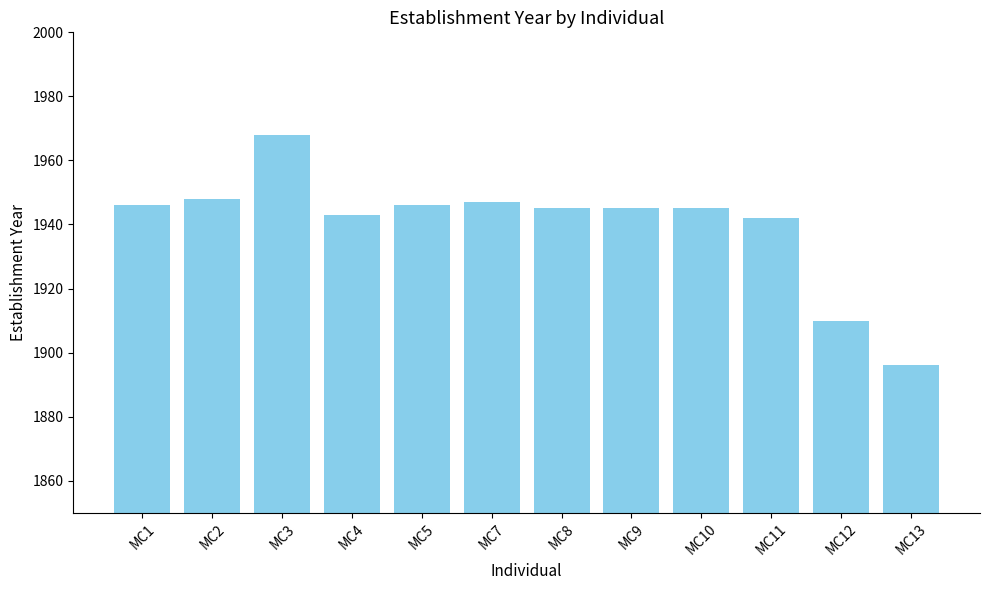

Approximately how many times larger is the value at MC12 compared to MC10?

1.0